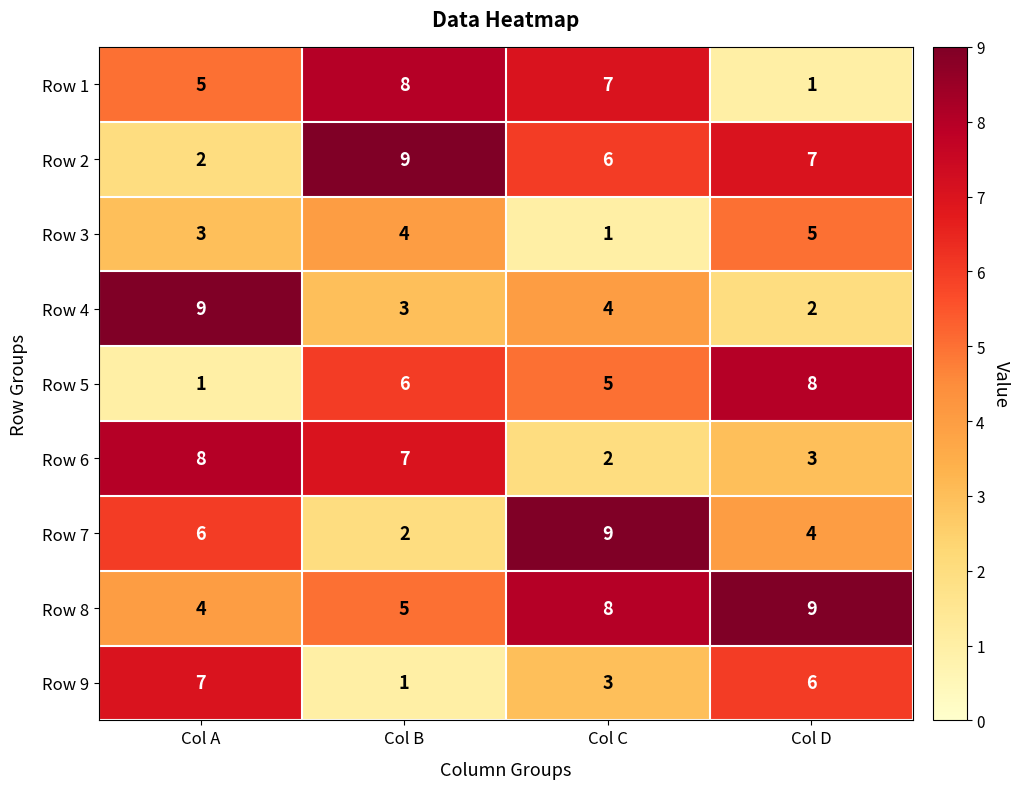

The value of Row 6 at Col B is 7. True or false?

True